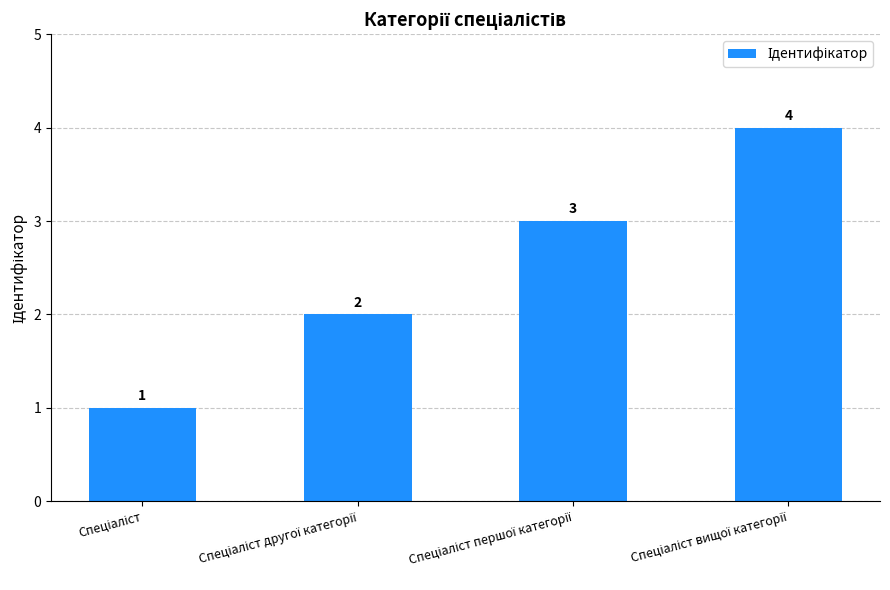

How many data points are less than 3?

2